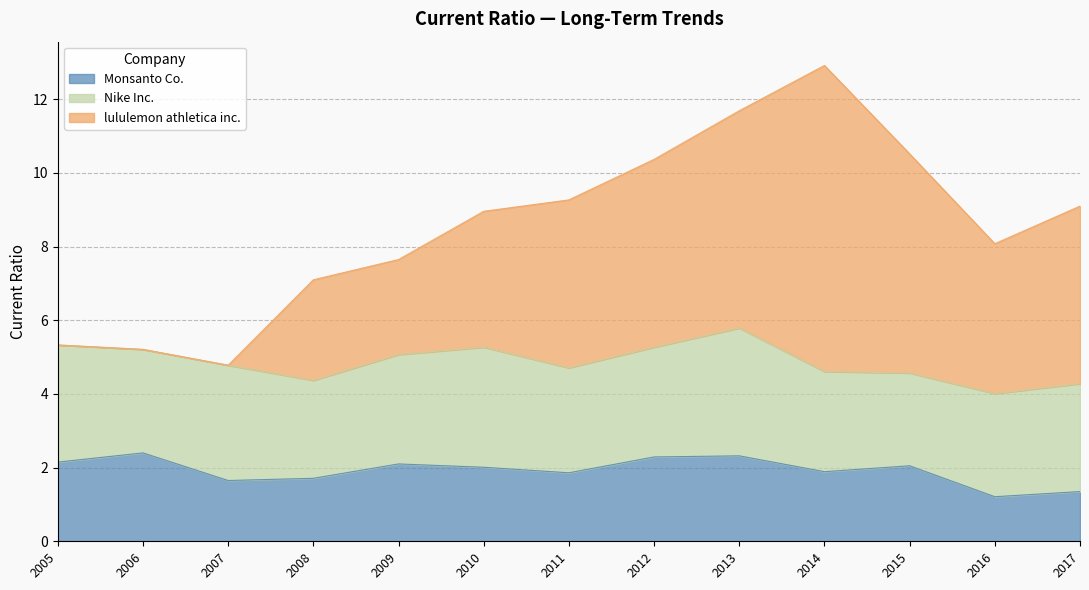

Is it true that Monsanto Co. equals 2.0 at 2015?

True